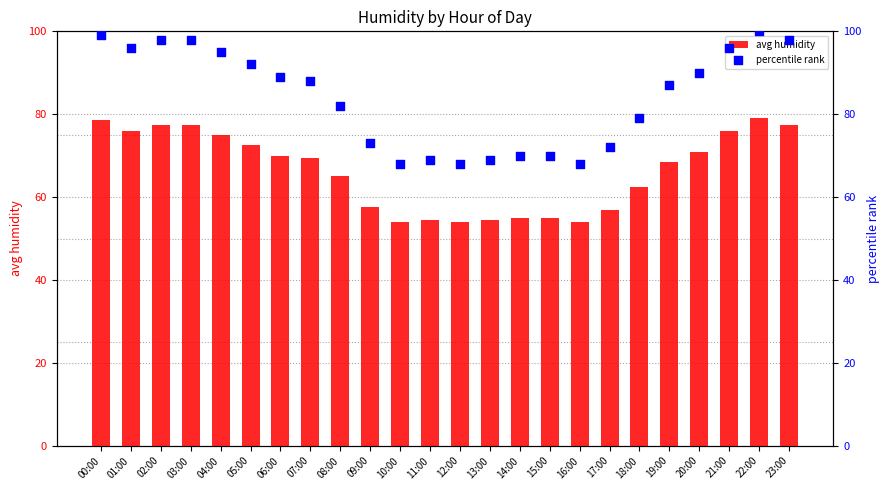

At how many categories does at least one series exceed 66?

24